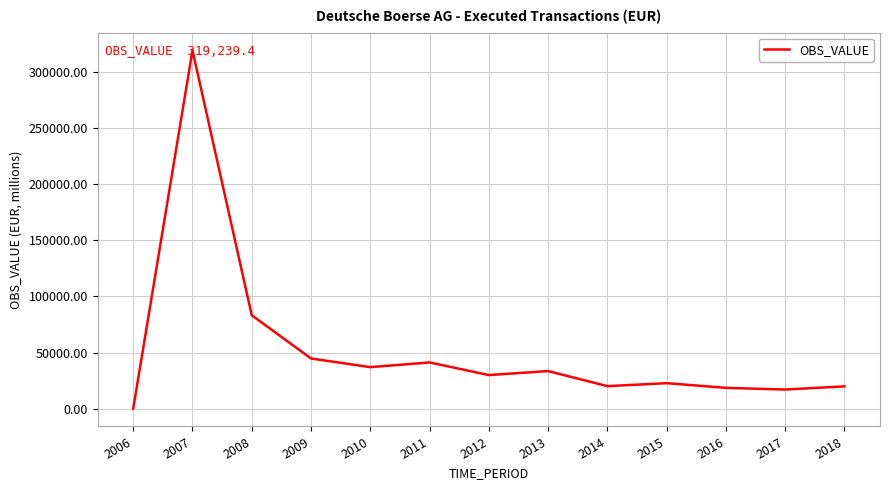

Is it true that the value at 2015 is 22697.0?

True